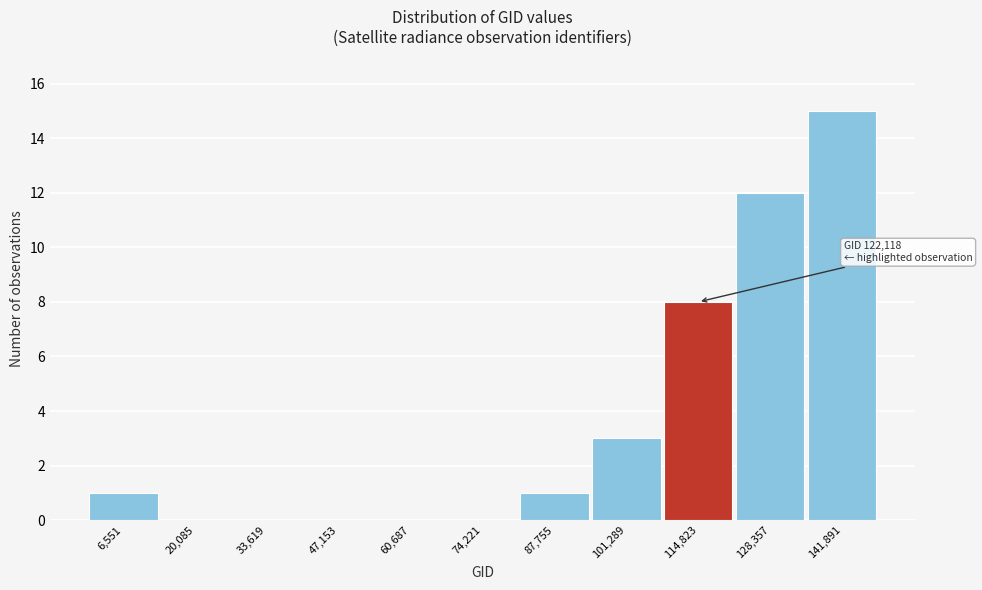

Reading right to left, extract all data points from this chart.

141,891=15	128,357=12	114,823=8	101,289=3	87,755=1	74,221=0	60,687=0	47,153=0	33,619=0	20,085=0	6,551=1